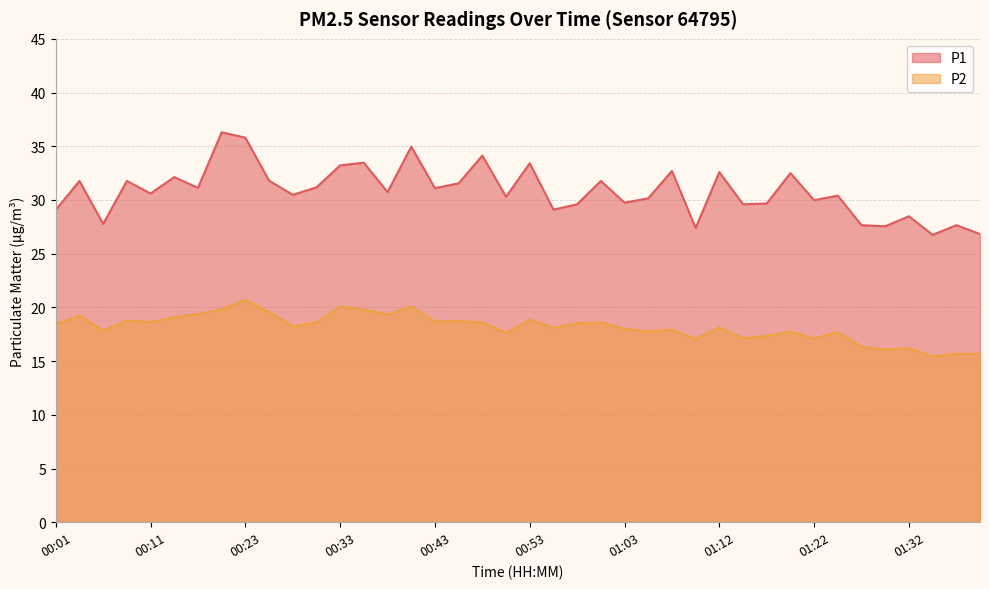

Where is the first local minimum for P1?

00:06